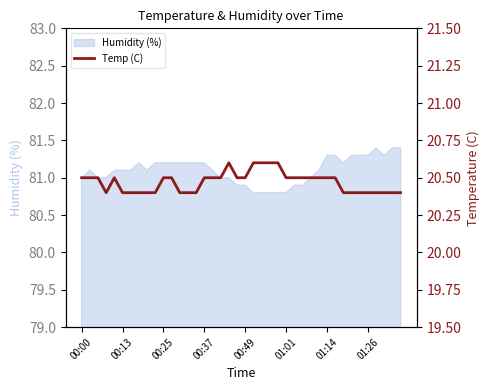

What is the minimum value for Humidity (%)?

80.8